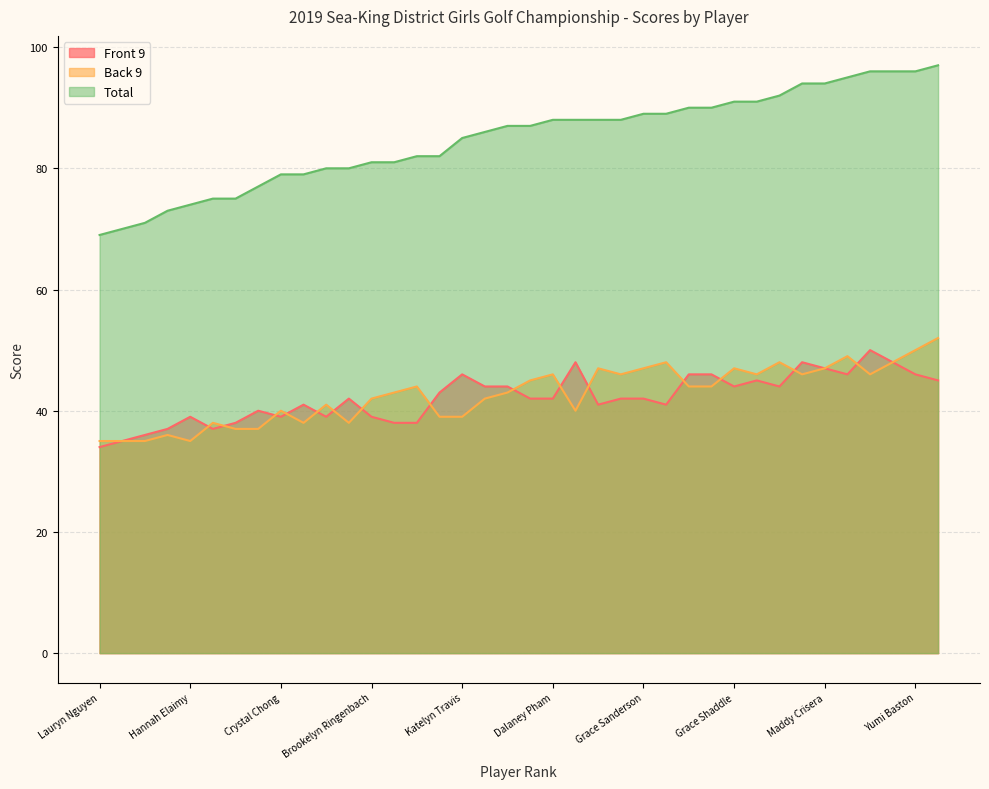

At how many categories does at least one series exceed 69?

37